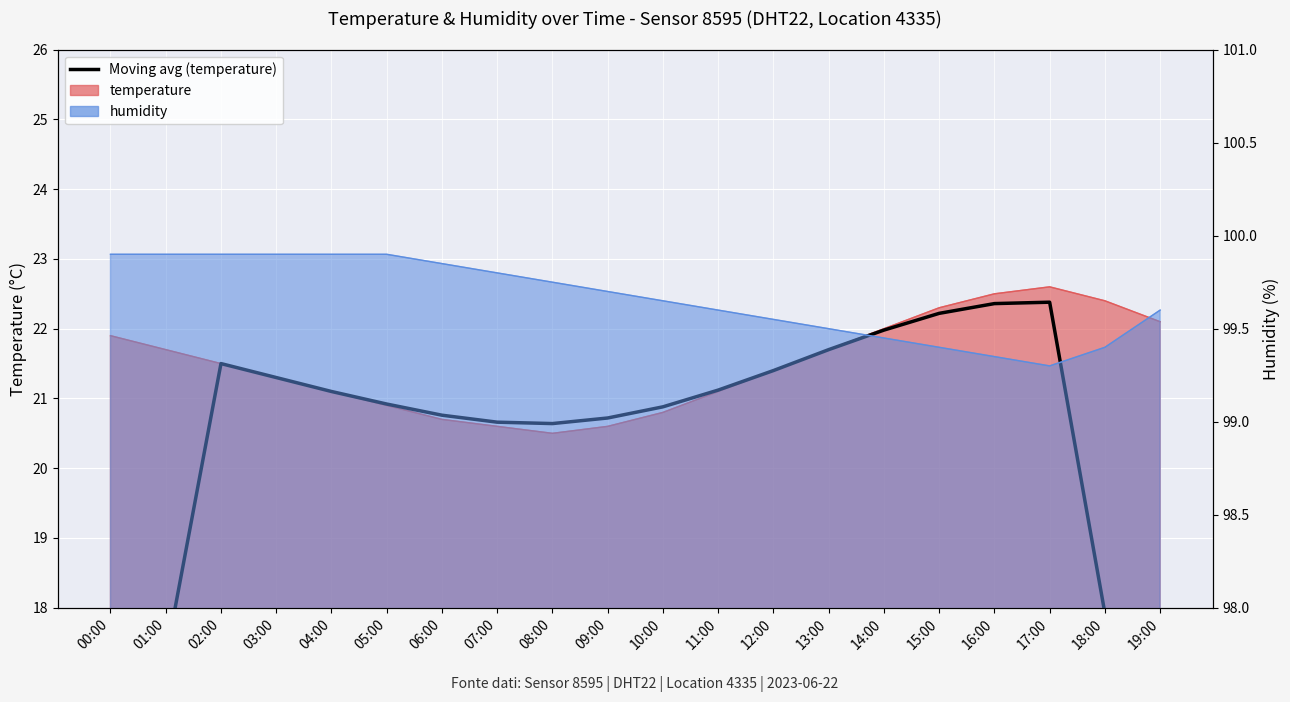

Rank the categories by value from lowest to highest.

00:00, 19:00, 01:00, 18:00, 08:00, 07:00, 09:00, 06:00, 10:00, 05:00, 04:00, 11:00, 03:00, 12:00, 02:00, 13:00, 14:00, 15:00, 16:00, 17:00